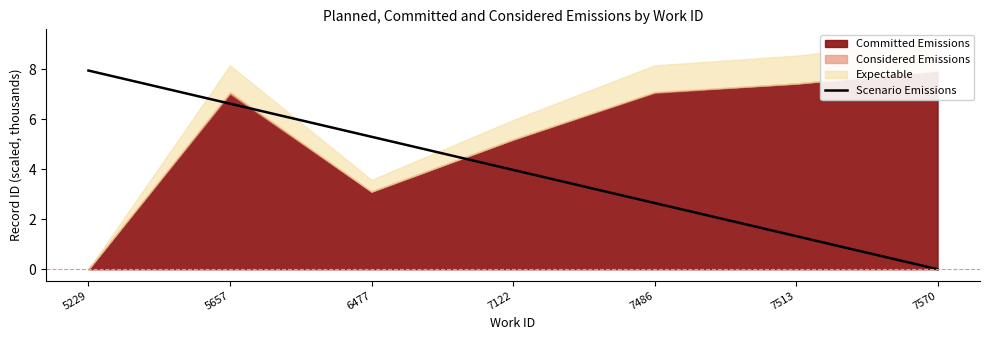

List the labels in order of Scenario Emissions value, largest first.

5229, 5657, 6477, 7122, 7486, 7513, 7570